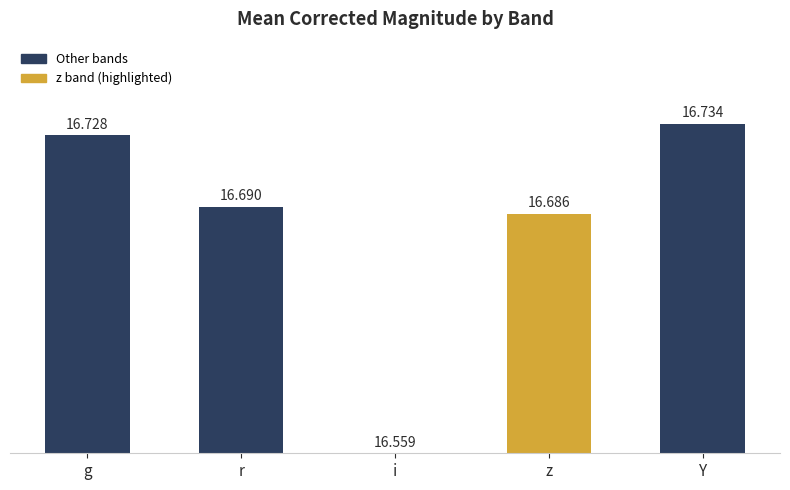

Which has a higher value, g or Y?

Y